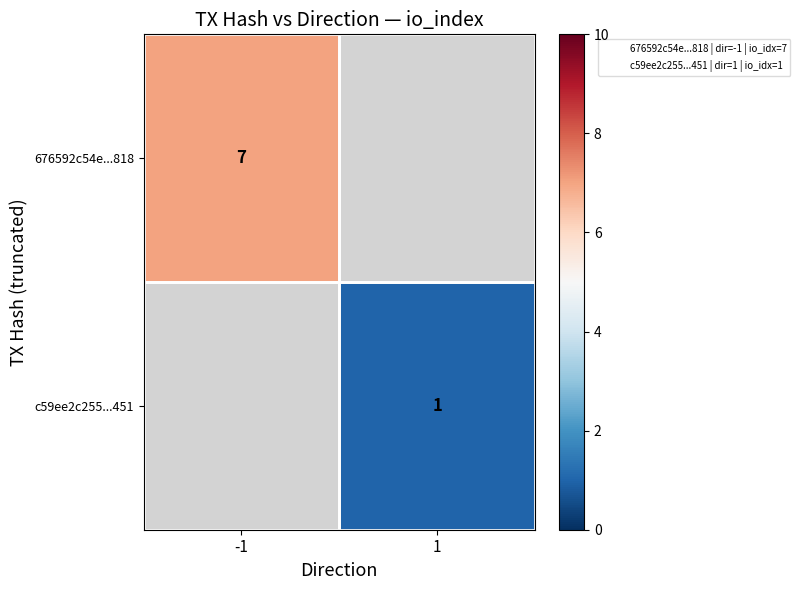

The 676592c54e...818 series shows 4 at -1. True or false?

False